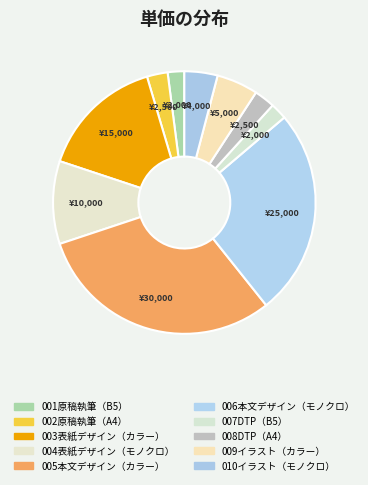

To the nearest percent, what is the difference between the largest and smallest slice percentages?

29%